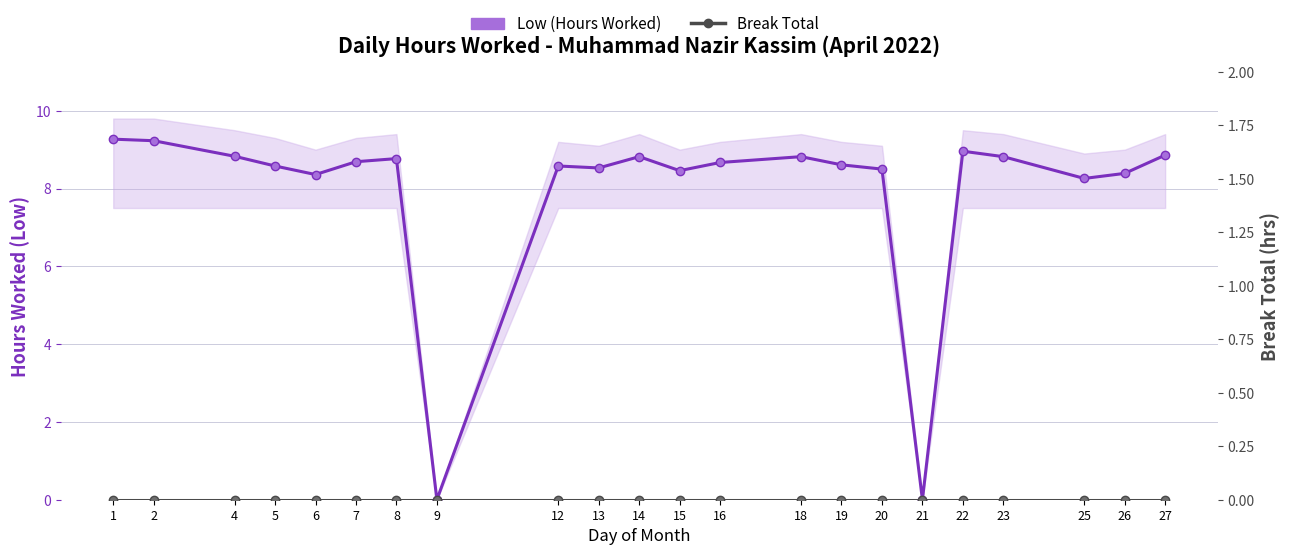

At which label does Low (Hours Worked) reach its peak?

1